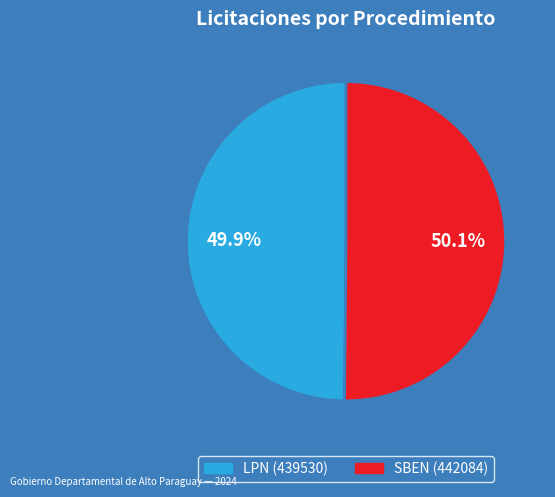

Is there any slice that represents more than half of the pie?

Yes